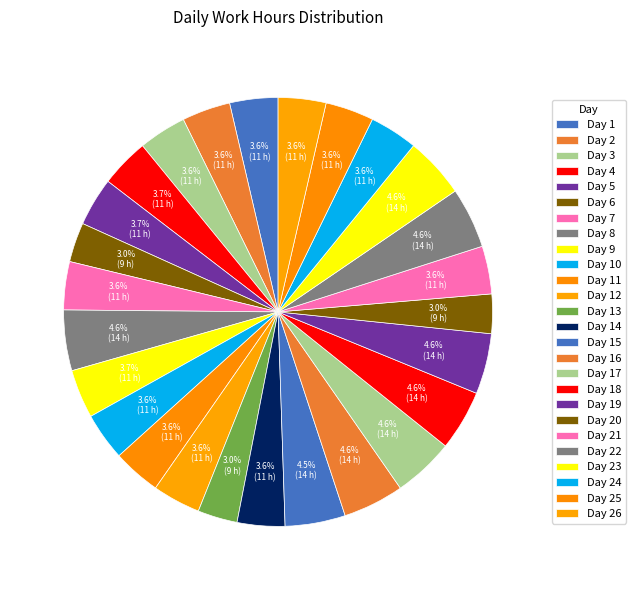

Which slice is the largest?

Day 17